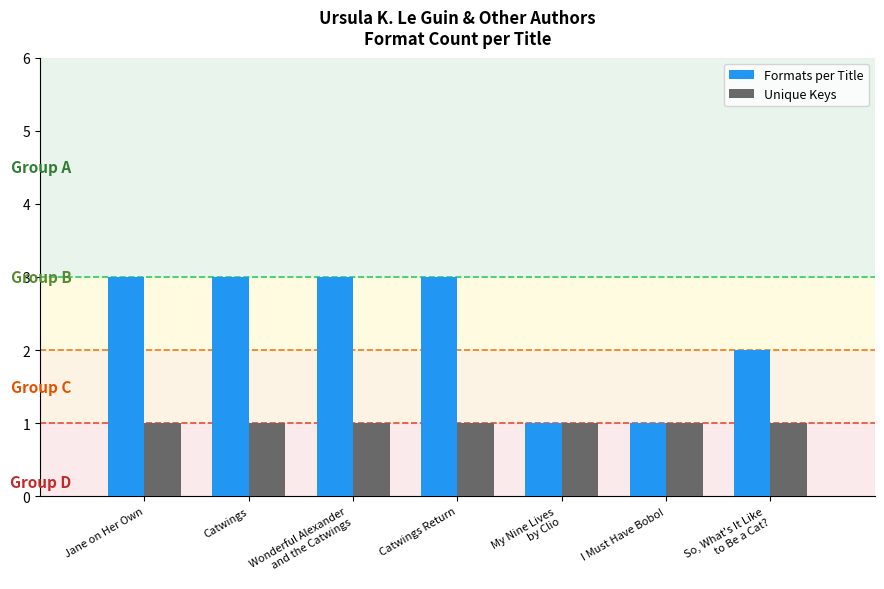

The value of Formats per Title at Catwings Return is 1. True or false?

False